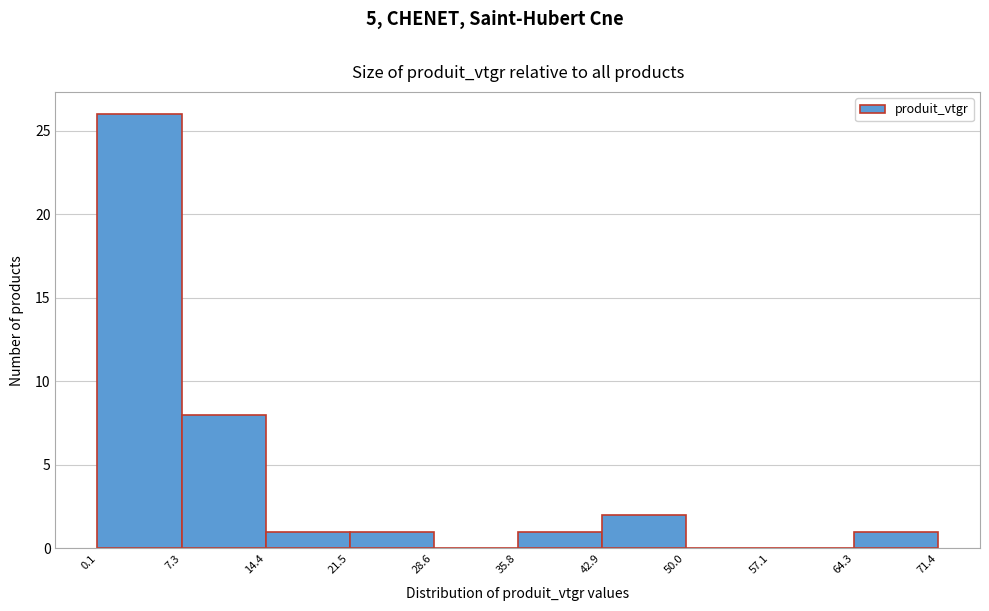

What is the height of the bar covering 14.4 to 21.5 on the x-axis? The values are not printed on the chart, so give them approximately, as read against the axis.

1